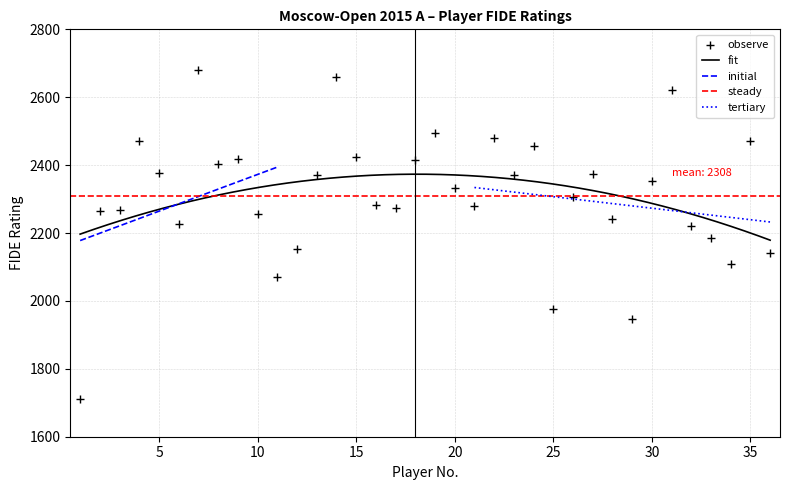

Reading right to left, list all the values displayed in this chart.

2140	2470	2109	2186	2221	2622	2354	1946	2241	2374	2306	1977	2455	2372	2481	2279	2332	2496	2415	2273	2283	2424	2659	2370	2153	2070	2257	2418	2404	2679	2227	2376	2470	2269	2264	1712